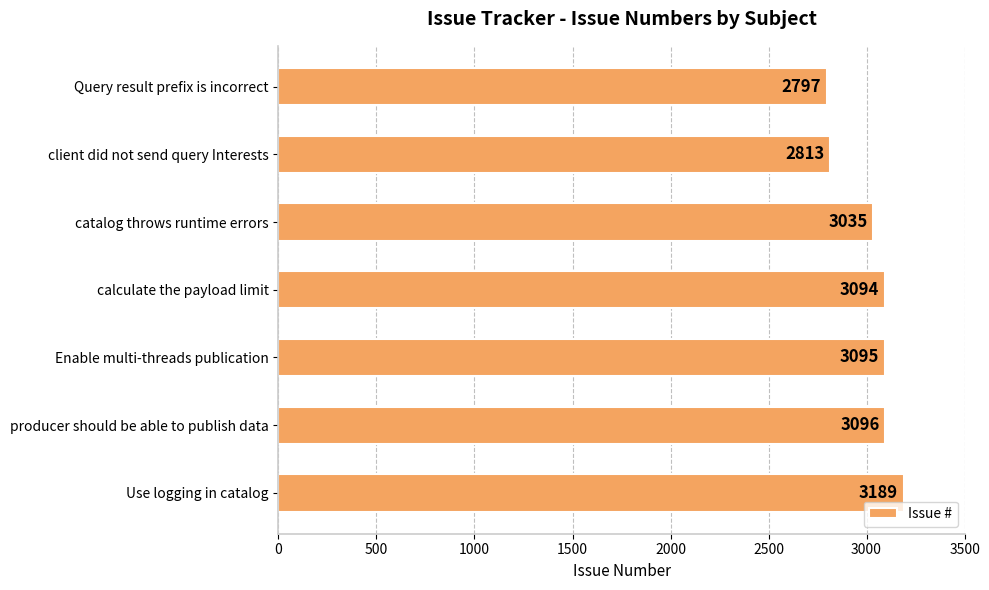

True or false: the data shows 2142 at calculate the payload limit.

False